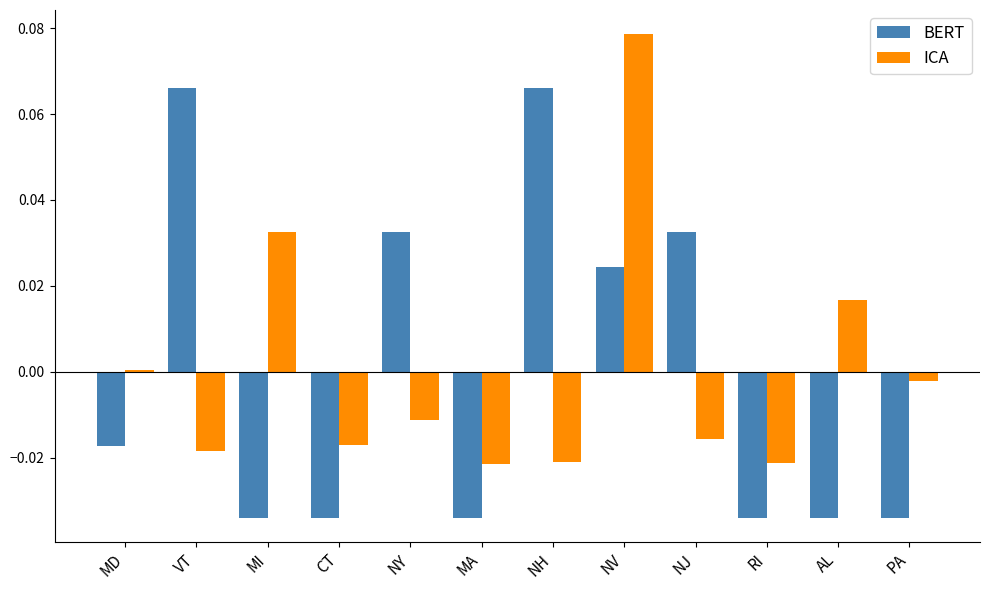

How many bars are there in each group?

2